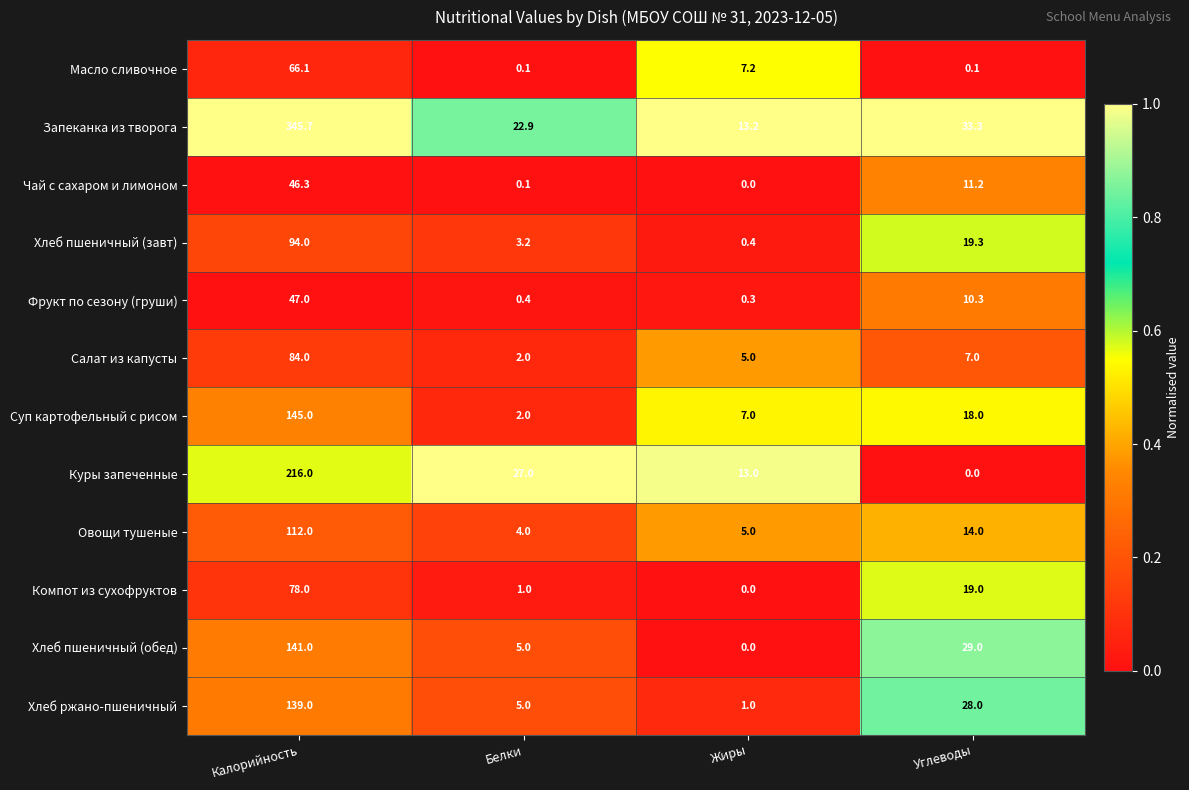

Which series has the largest total across all categories?

Запеканка из творога